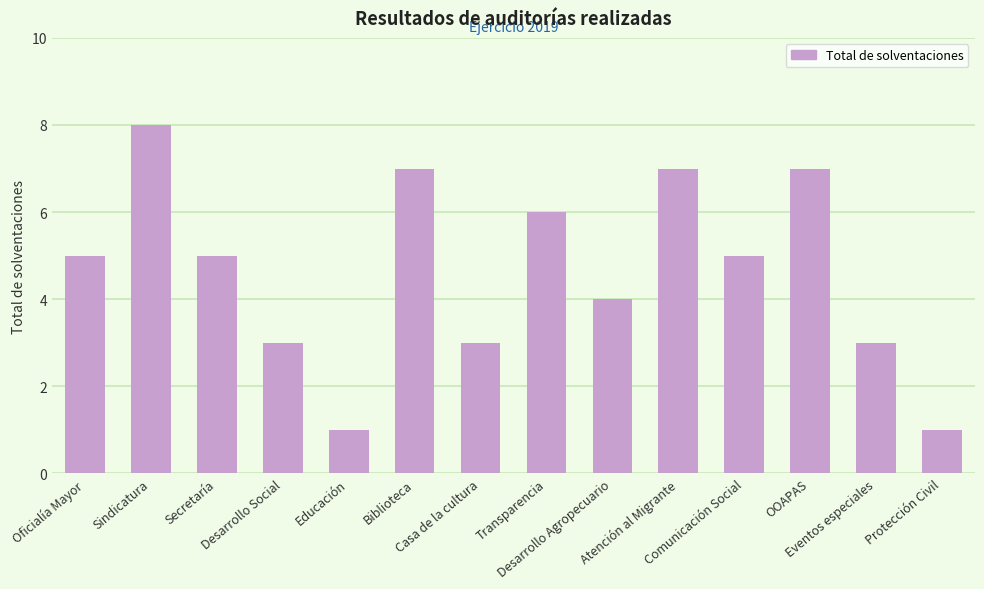

What is the greatest value displayed?

8